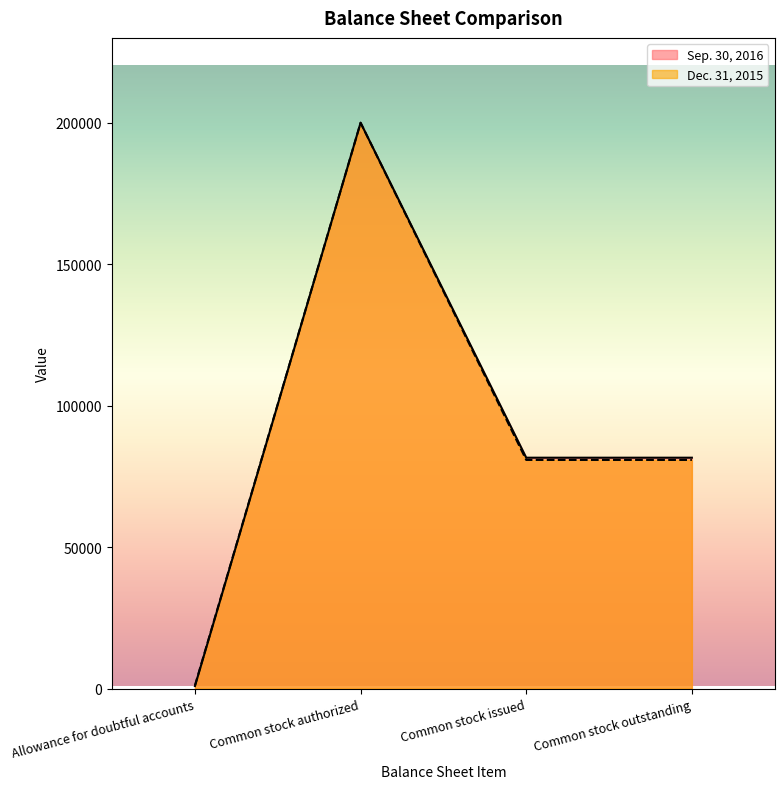

In Sep. 30, 2016, how many points are higher than both neighbors (excluding endpoints)?

1